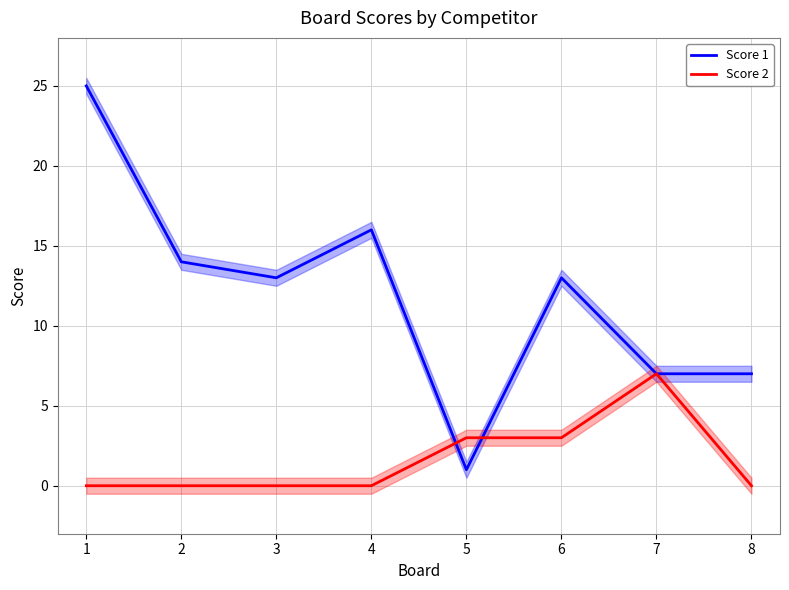

Is it true that Score 2 equals -4 at 3?

False